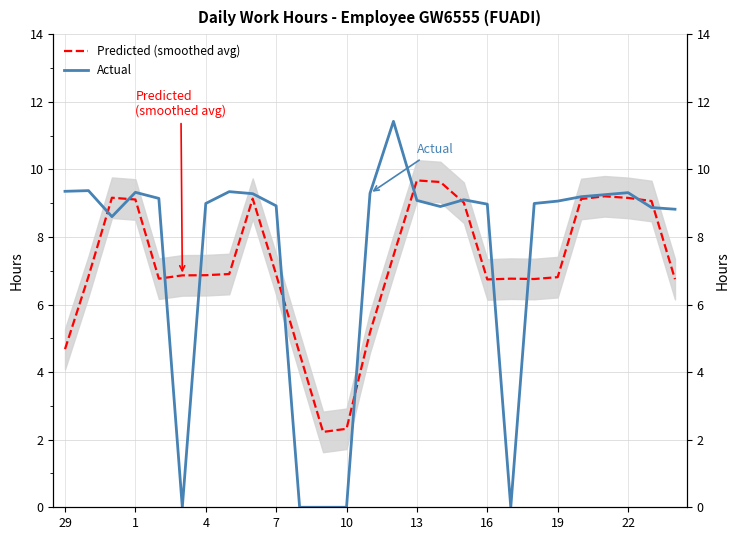

Reading left to right, what are all the values shown in this chart?

Predicted (smoothed avg): 4.7	6.8	9.2	9.1	6.8	6.9	6.9	6.9	9.1	6.9	4.5	2.2	2.3	5.2	7.4	9.7	9.6	9.0	6.7	6.8	6.8	6.8	9.1	9.2	9.2	9.1	6.8
Actual: 9.3	9.4	8.6	9.3	9.1	0.0	9.0	9.3	9.3	8.9	0.0	0.0	0.0	9.3	11.4	9.1	8.9	9.1	9.0	0.0	9.0	9.1	9.2	9.2	9.3	8.9	8.8